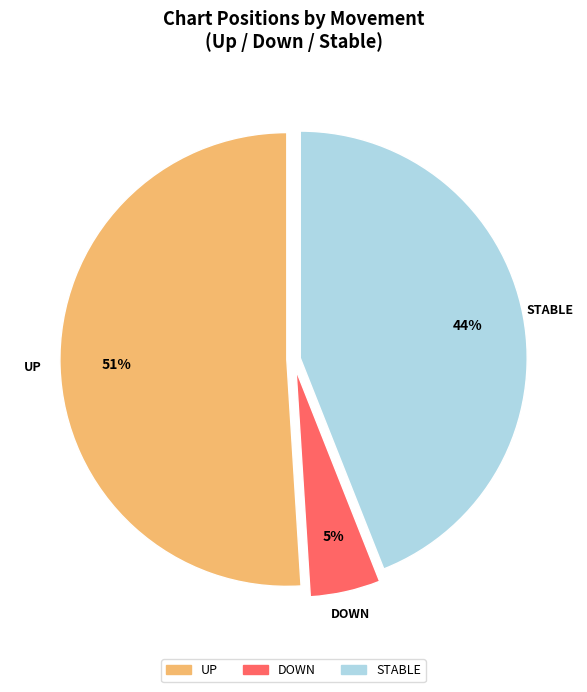

To the nearest percent, what is the average slice percentage?

33%